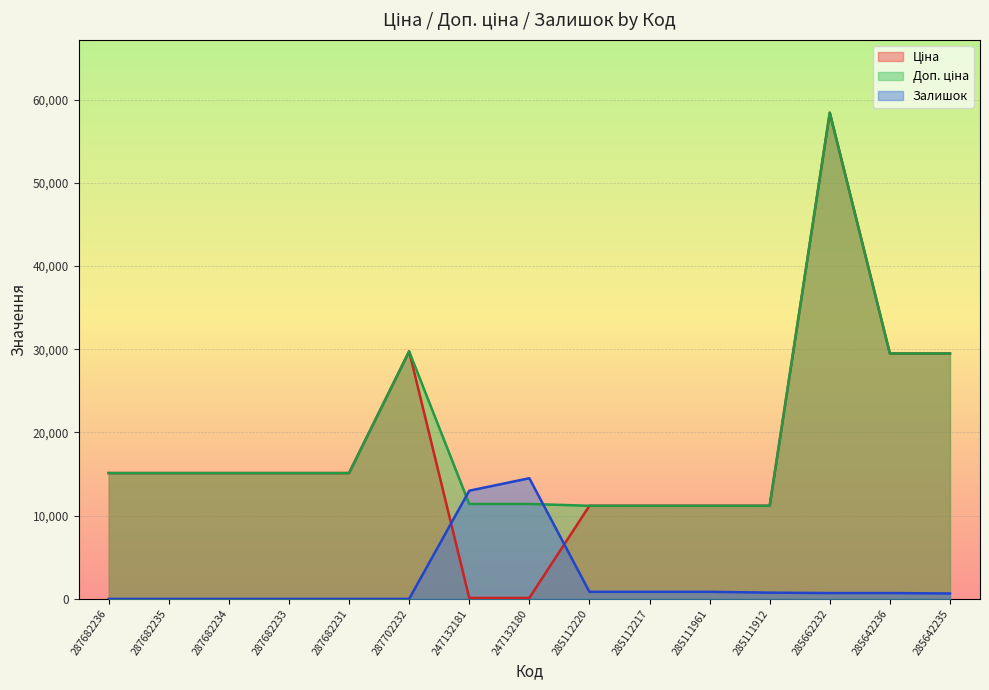

True or false: Ціна and Доп. ціна cross at least once.

False